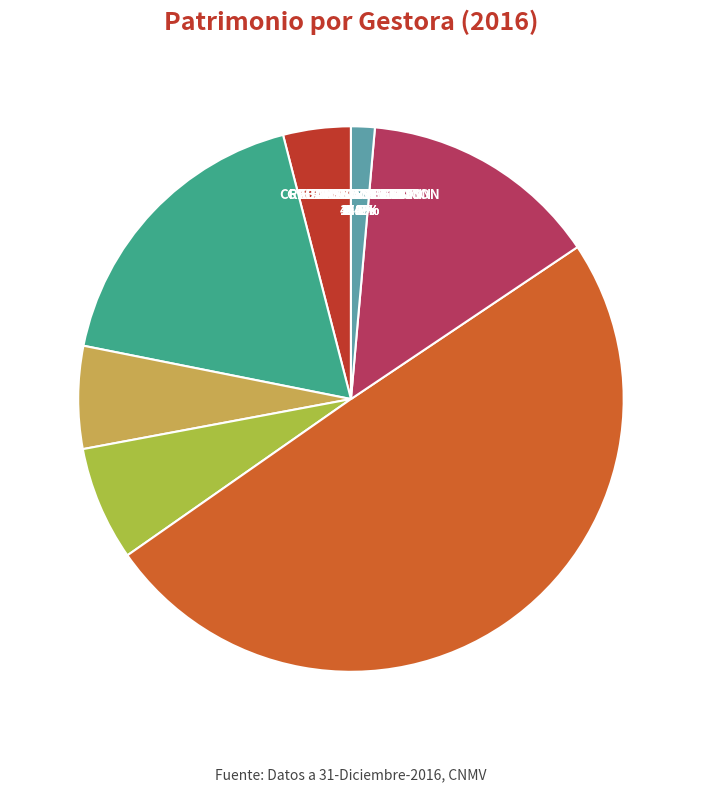

Rank the categories by value from highest to lowest.

IBERCAJA GESTION, AMUNDI IBERIA, ABANTE ASESORES, GVC GAESCO GESTION, UBS GESTION, RENTA 4, CREDIT SUISSE GESTION